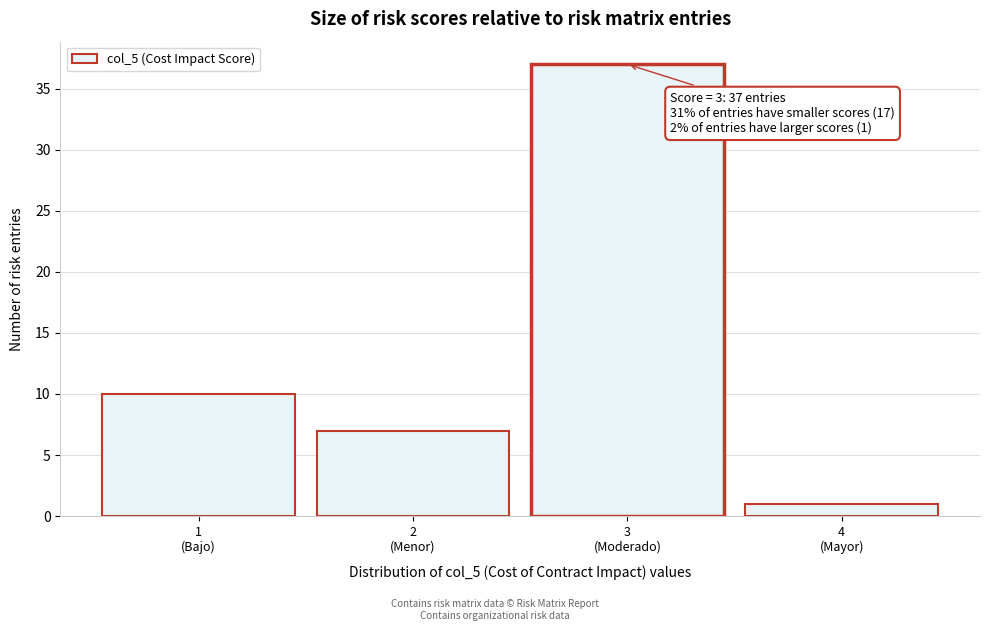

Reading left to right, extract all data points from this chart.

10	7	37	1